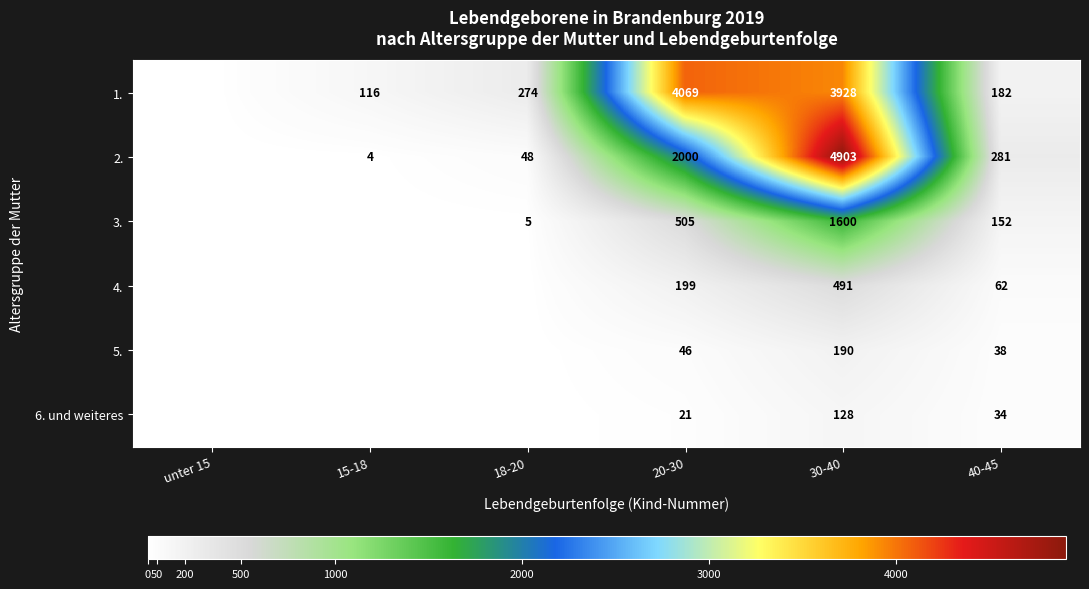

Is the value of 6. und weiteres at 30-40 greater than the value of 1. at 30-40?

No